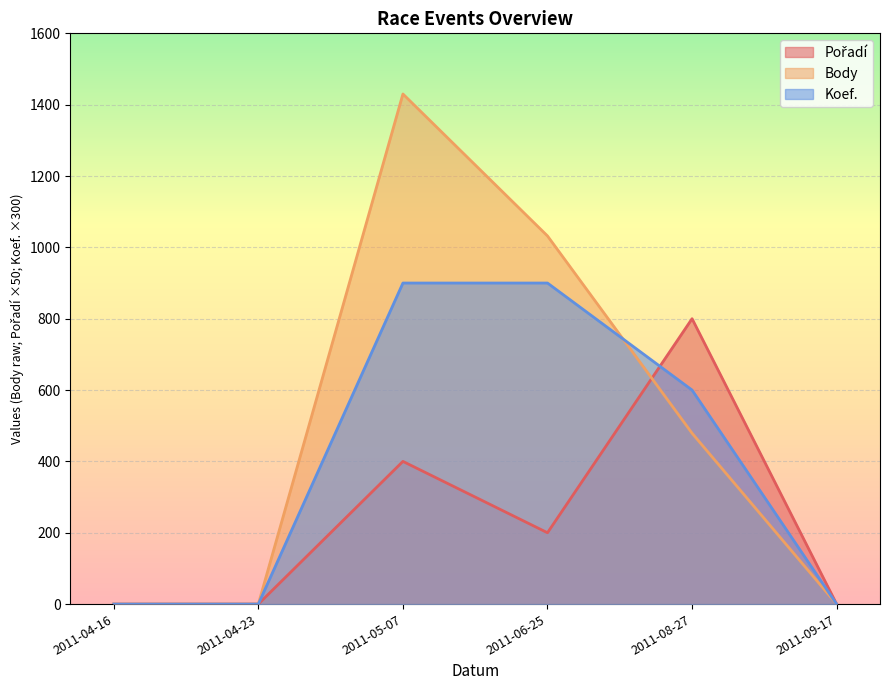

Read the Koef. value at 2011-05-07, to the nearest 10.

900